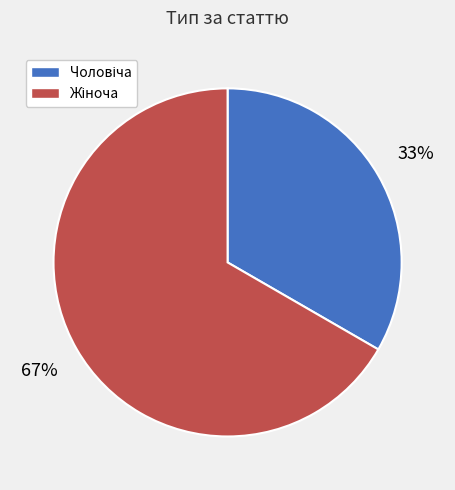

Does any single category account for the majority?

Yes